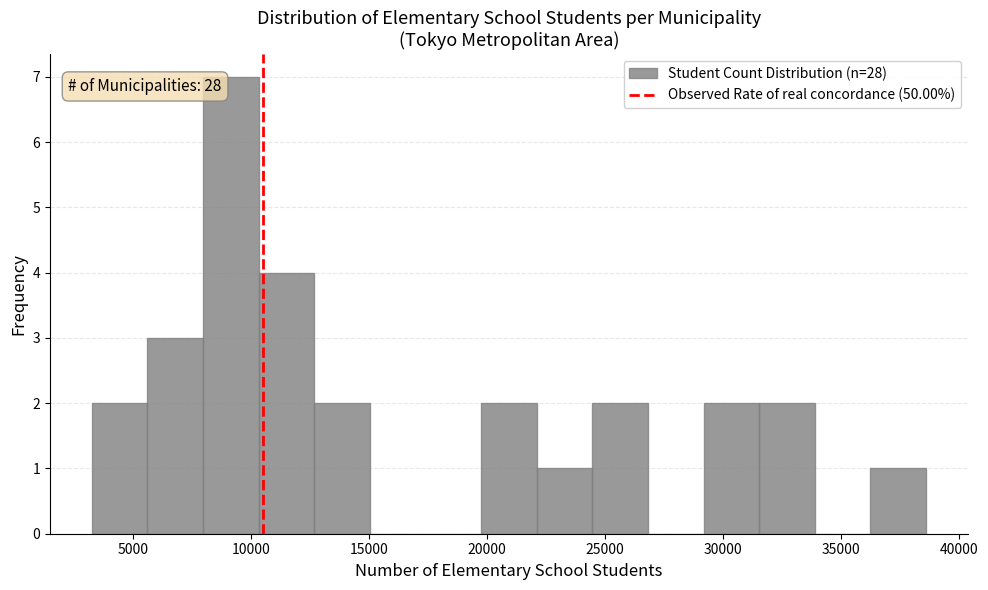

Over which range of the x-axis is the bar tallest?

8000 to 10500